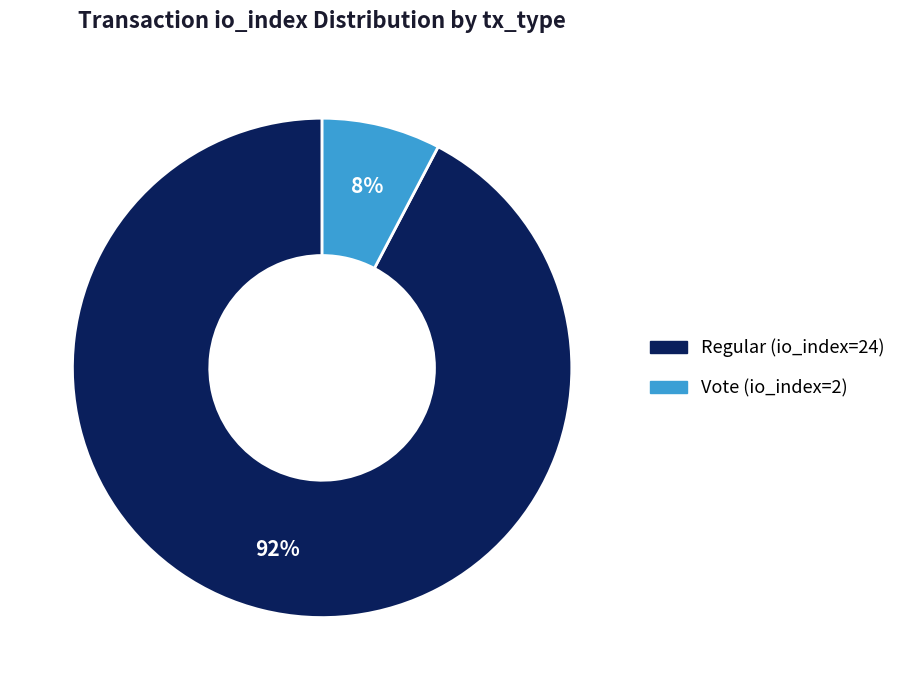

What percentage is the Regular (io_index=24) slice, to the nearest percent?

92%